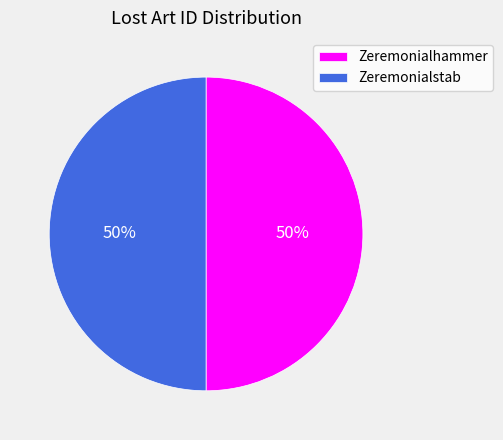

What is the ratio of the value at Zeremonialhammer to the value at Zeremonialstab?

1.0